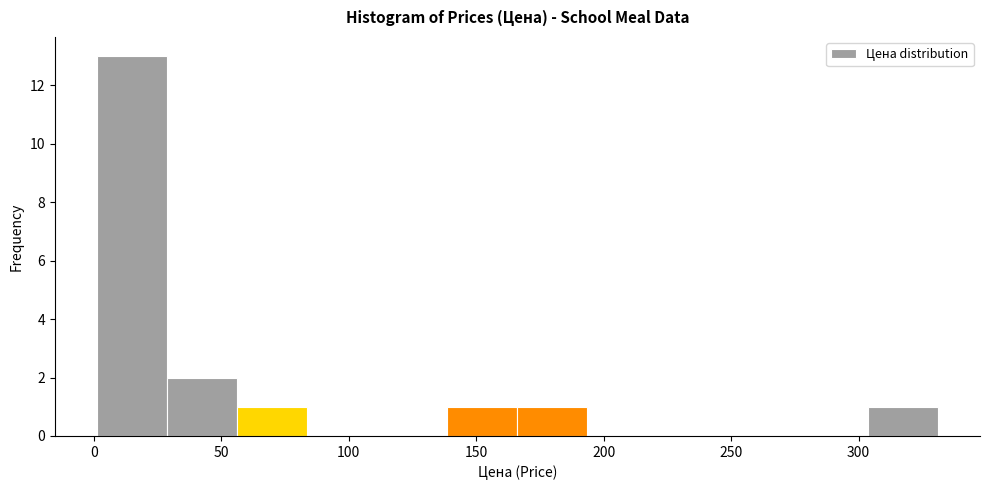

Which range on the x-axis has the tallest bar?

0 to 30